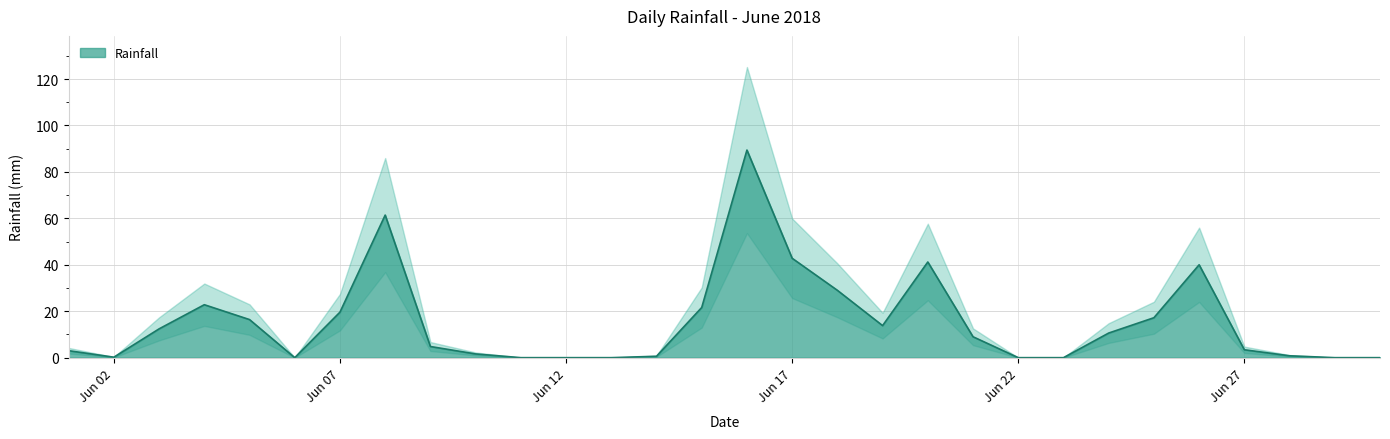

What is the sum of the values at 2018-06-02 and 2018-06-18?

29.2